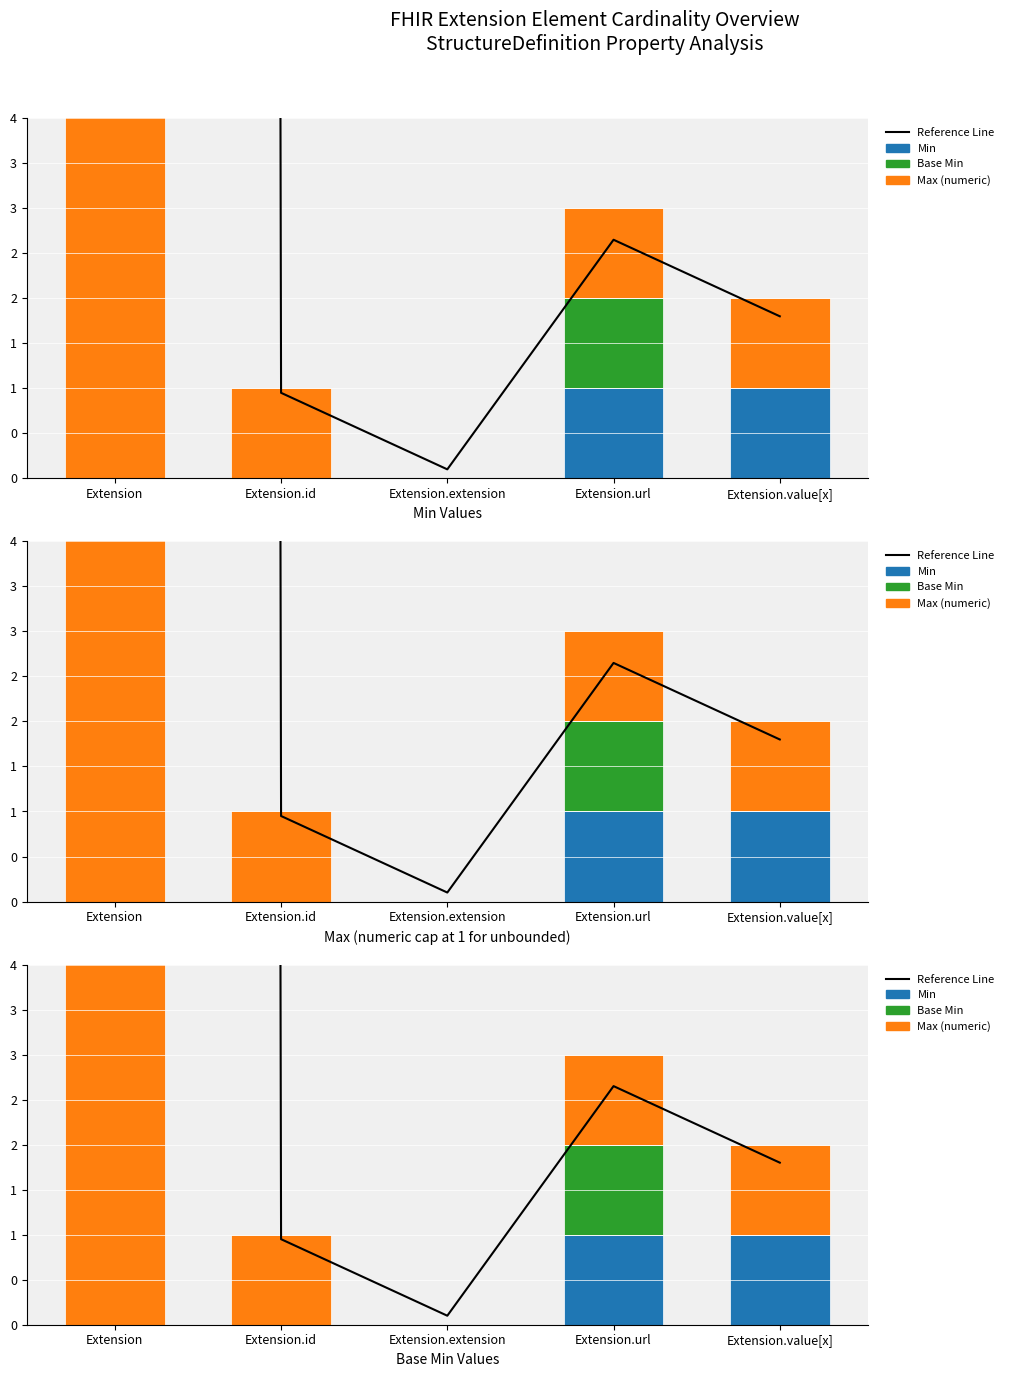

What is the greatest value displayed?

999.0